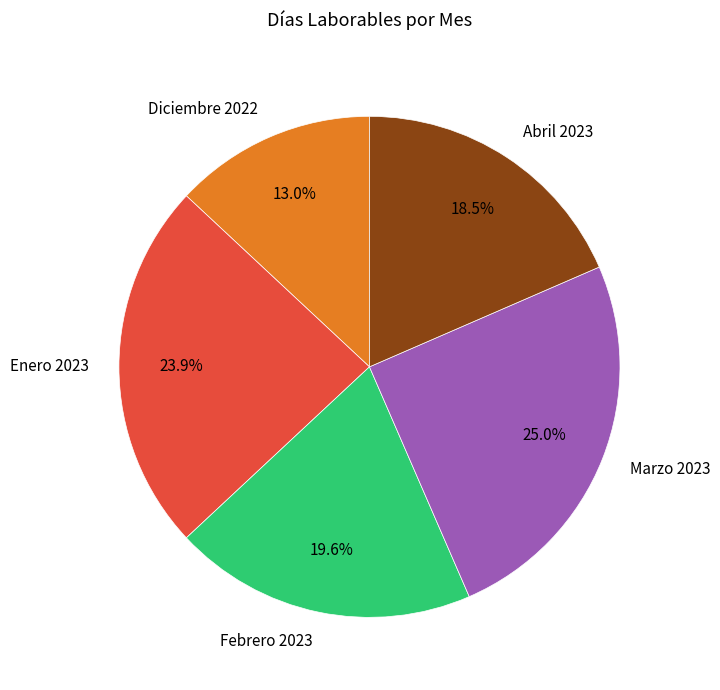

What portion of the pie excludes Marzo 2023?

75.0%